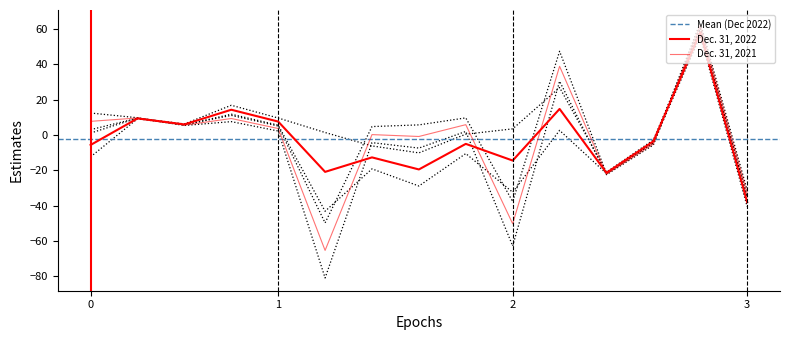

What is the sum of all Dec. 31, 2022 values?

-31.6